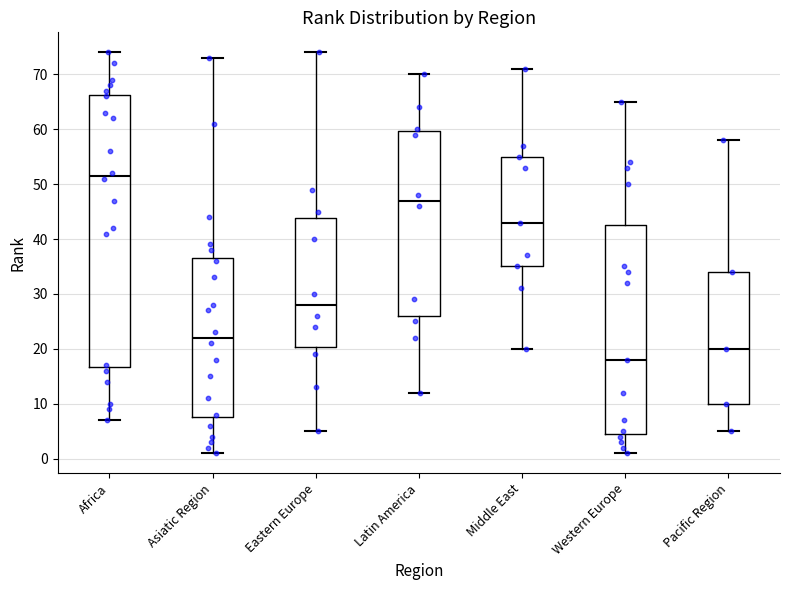

Which box's median line is the highest?

Africa